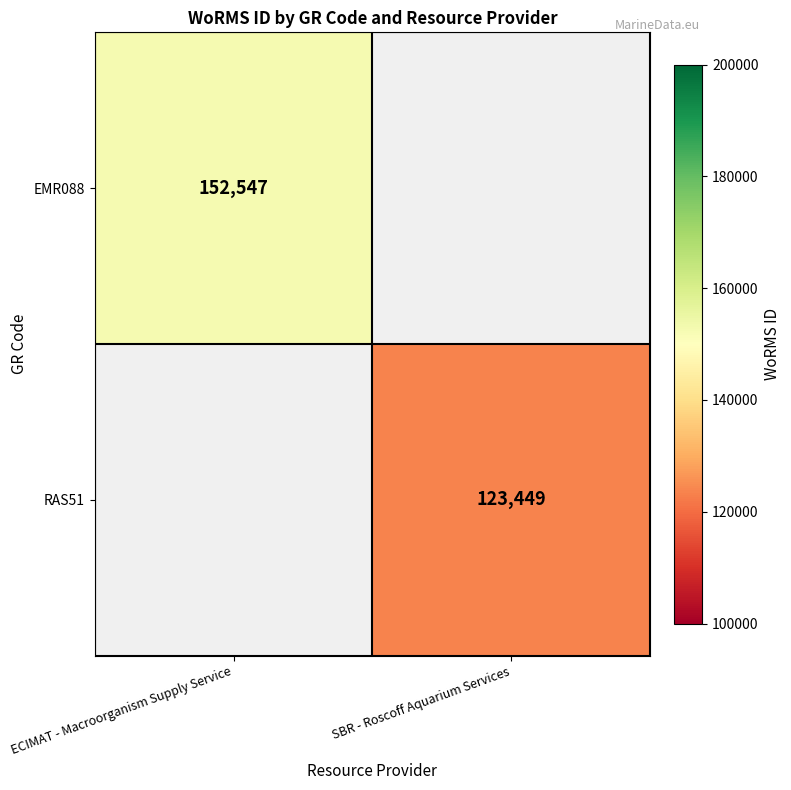

True or false: RAS51 has a value of 207147.0 at SBR - Roscoff Aquarium Services.

False